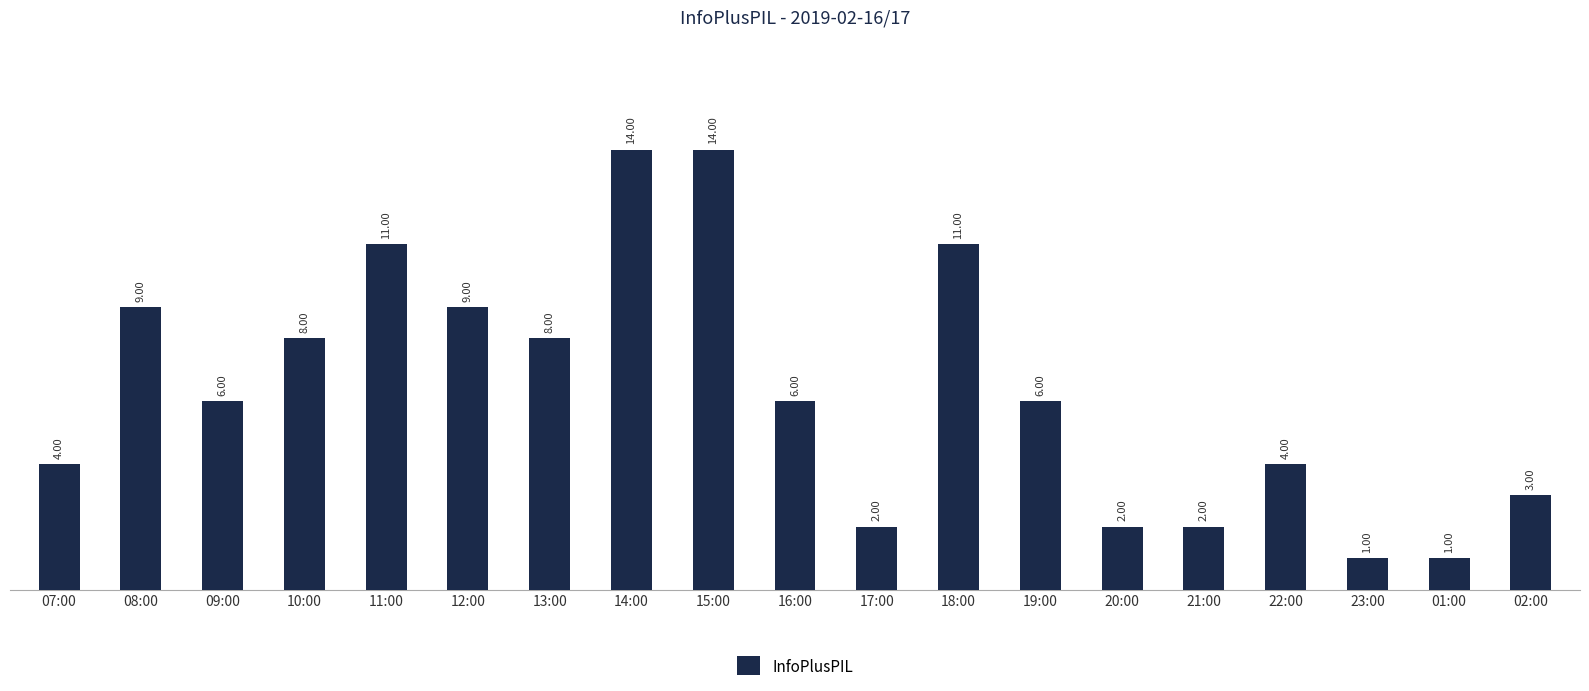

What is the difference between the values at 13:00 and 11:00?

3